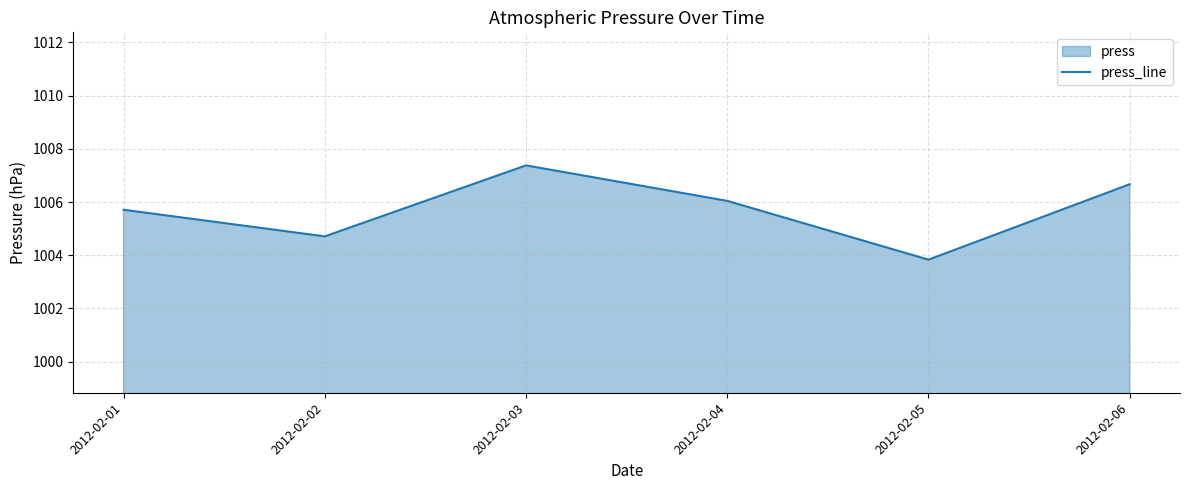

What is the average value?

1005.7